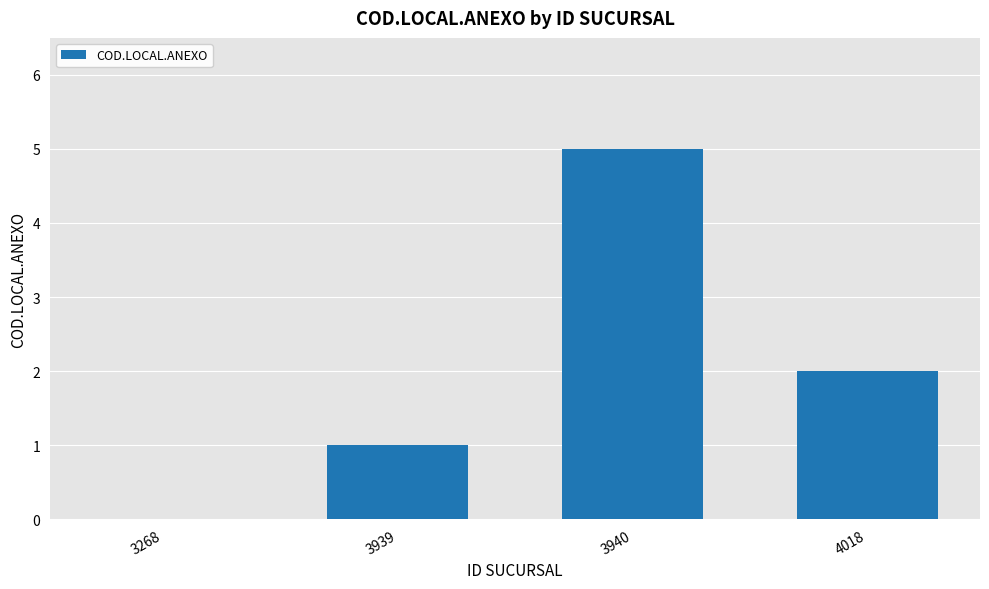

Between 3939 and 4018, which is larger?

4018